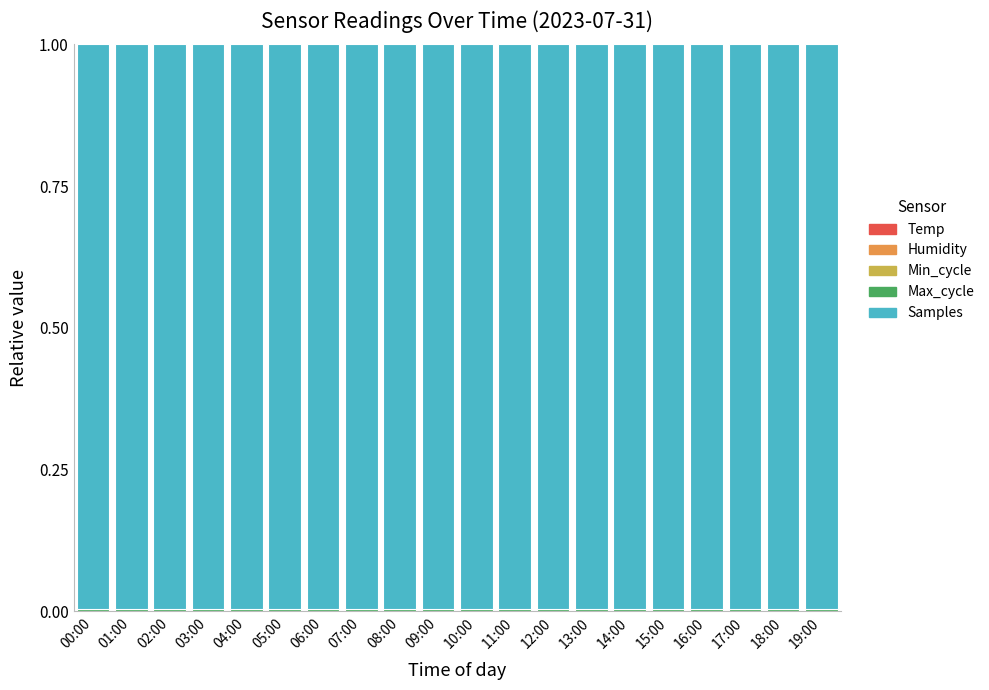

How many data points does each series have?

20